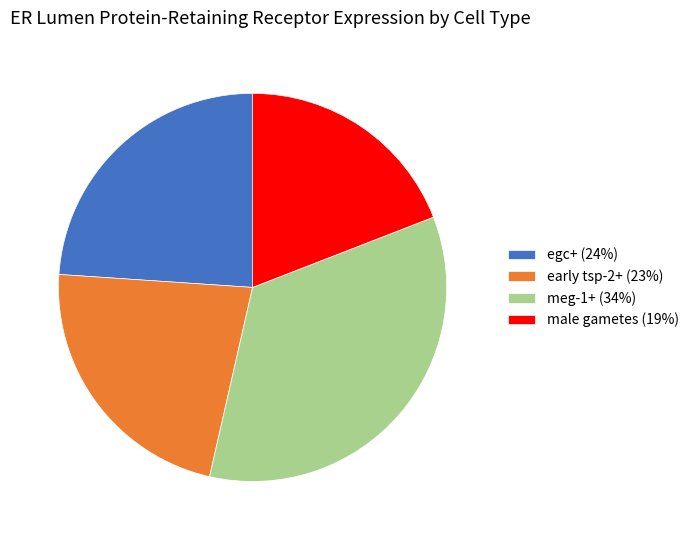

The male gametes slice represents 31% of the pie. True or false?

False